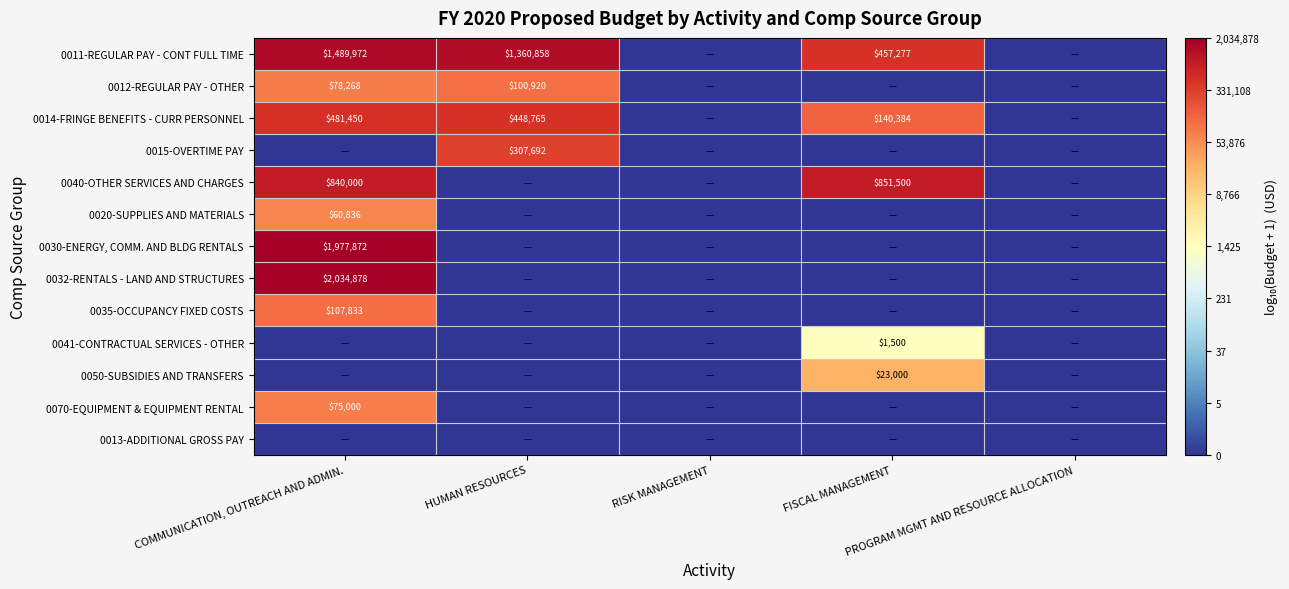

At how many categories does at least one series exceed 2?

3